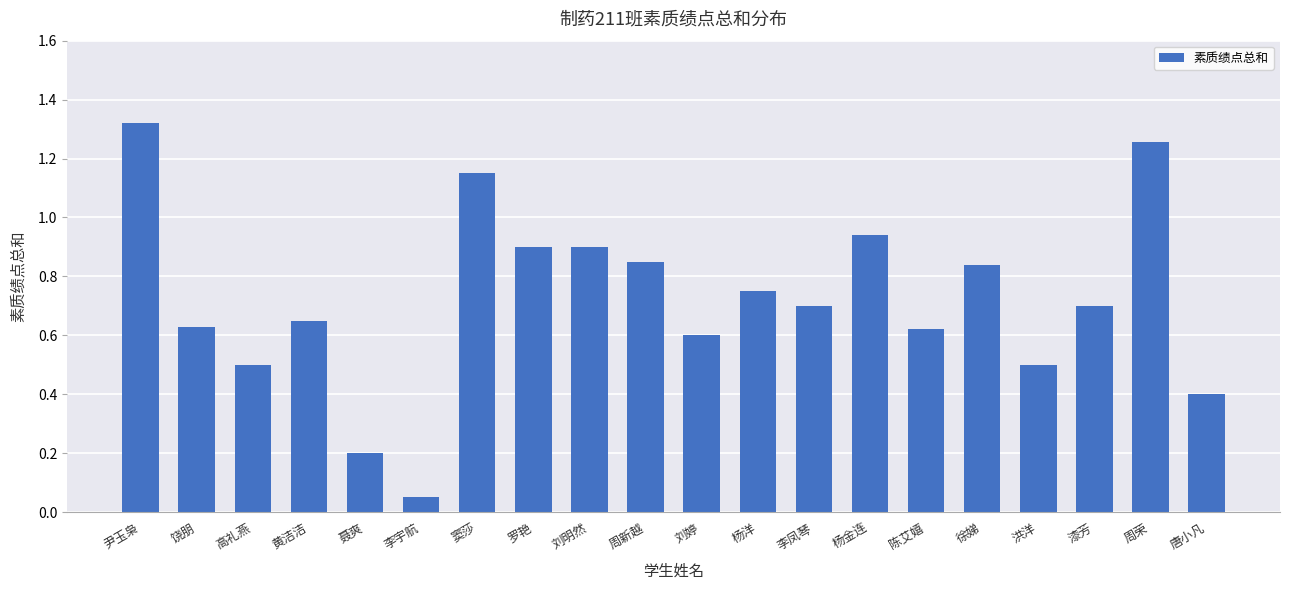

True or false: the data shows 0.3 at 黄洁洁.

False